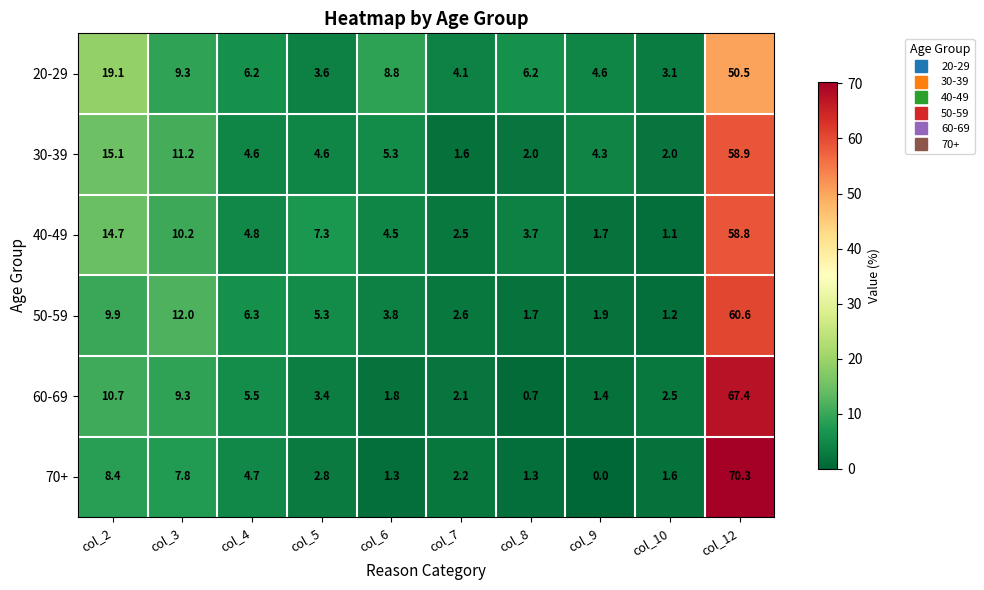

Where is 50-59 nearest to the value 30?

col_3